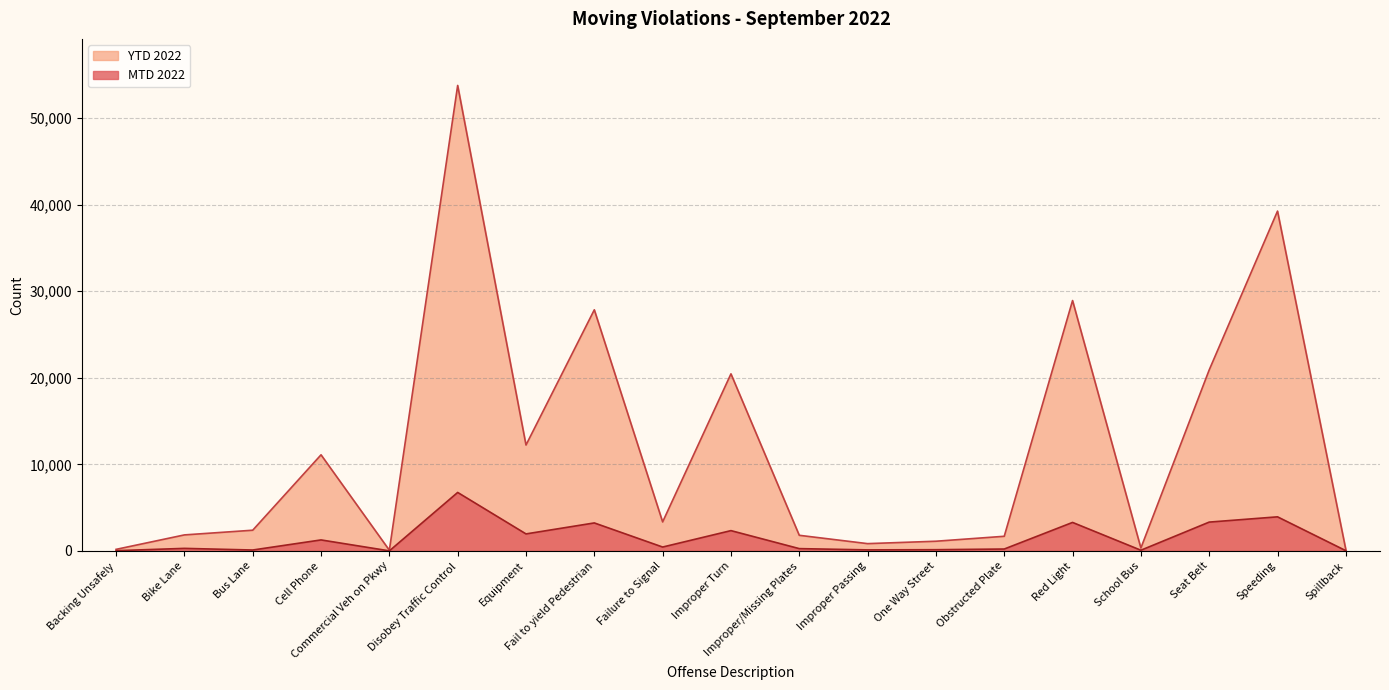

At which category does YTD 2022 reach its first local peak?

Cell Phone